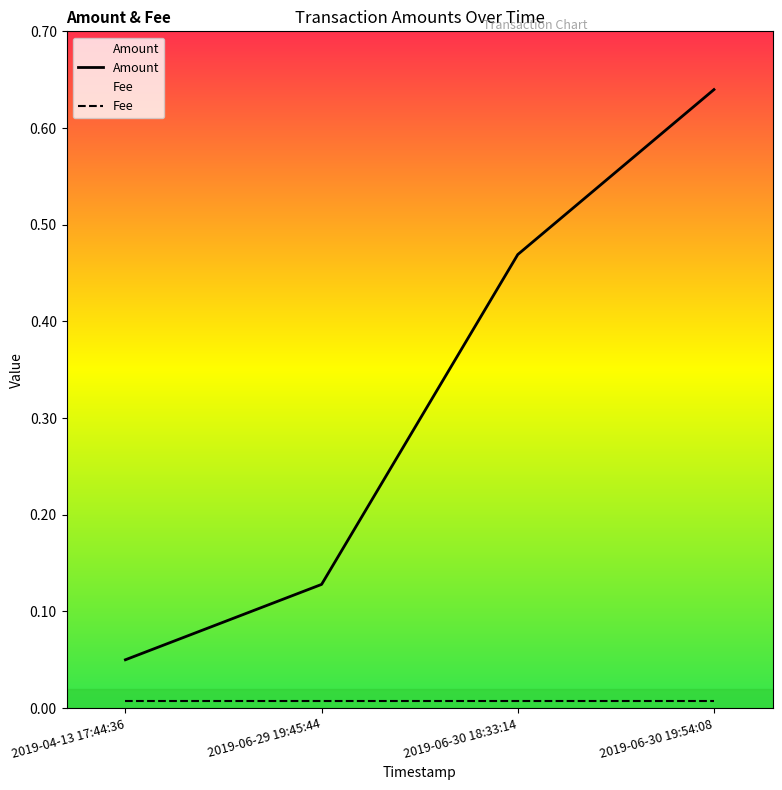

What is the value of the 3rd point from the left?

0.5